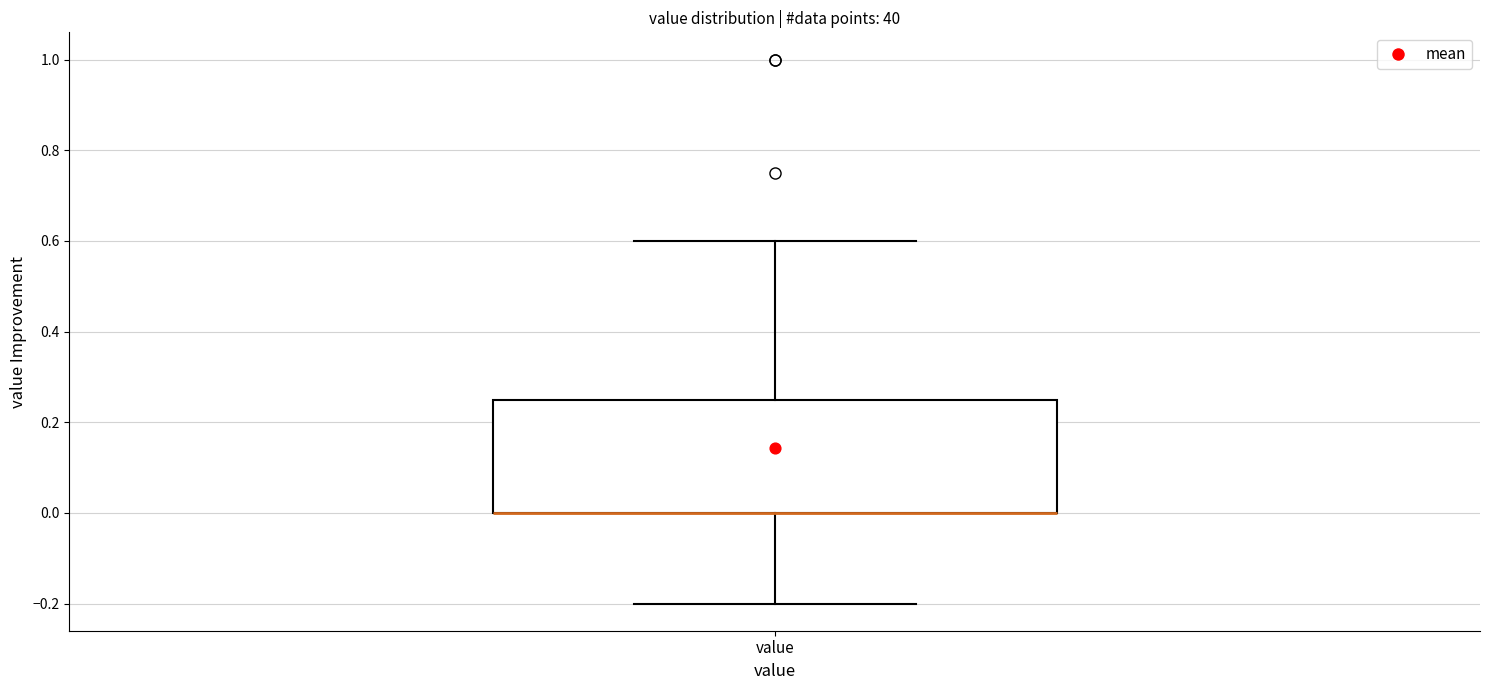

Read this box plot against the y-axis: the position of the median line, the range covered by the box, and the ends of both whiskers. The values are not printed on the chart, so give them approximately, as read against the axis.

median 0.00 (drawn on the box's lower edge), box 0.00 to 0.26, whiskers -0.20 to 0.60